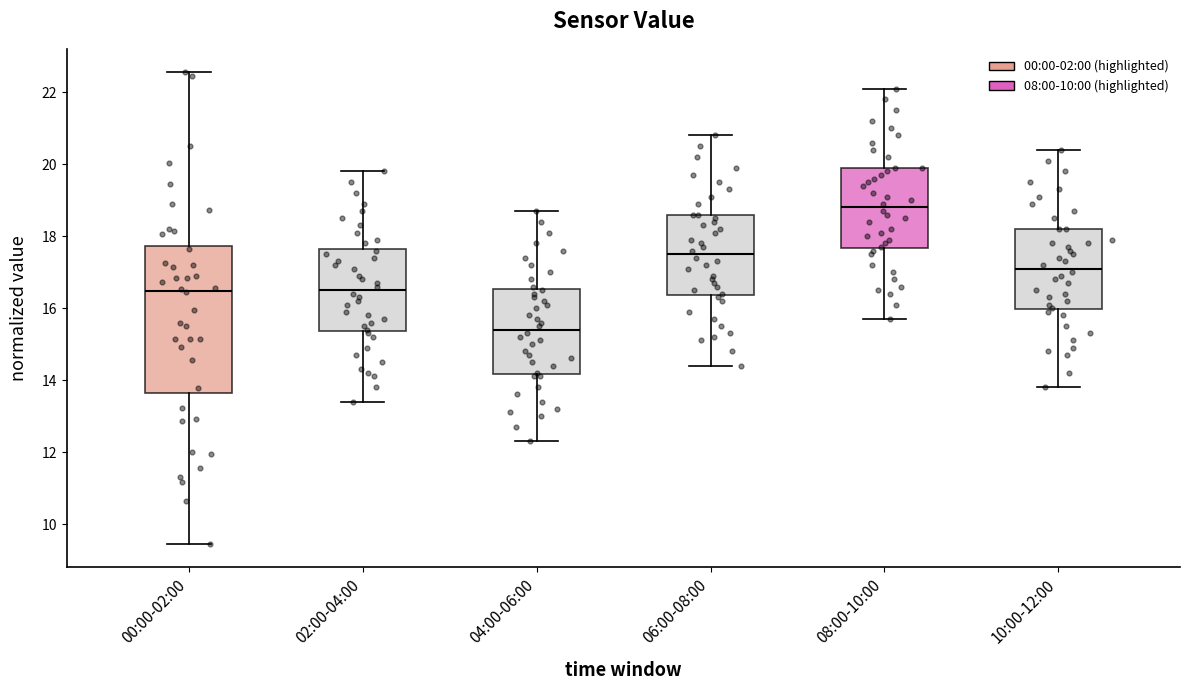

Which box has the highest median line?

08:00-10:00